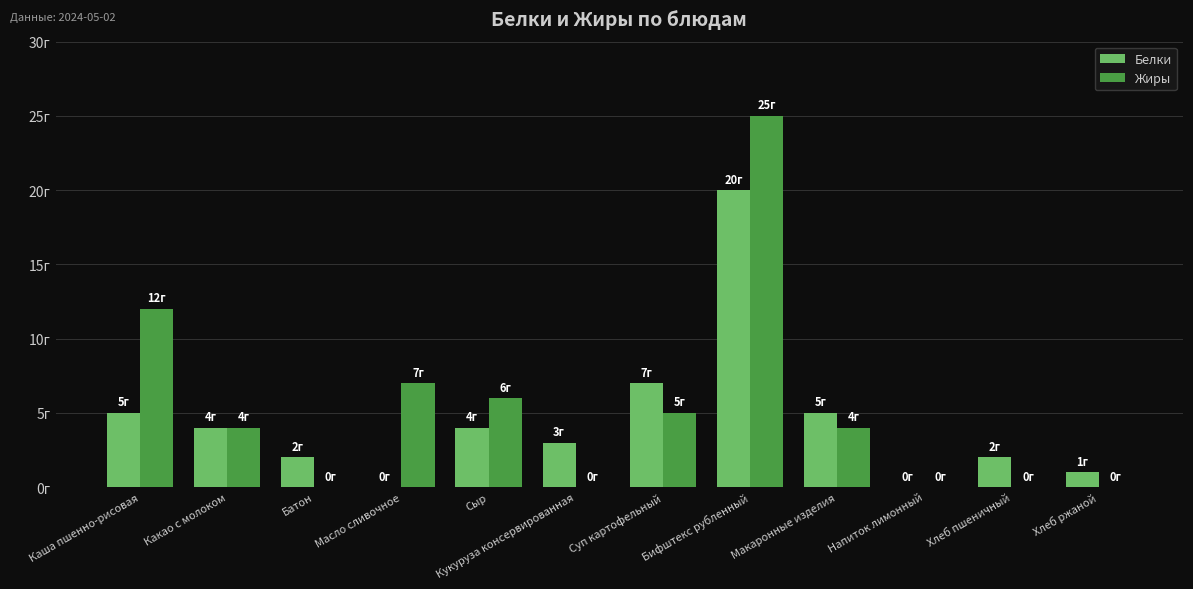

At Какао с молоком, list the series in order from largest to smallest.

Белки, Жиры